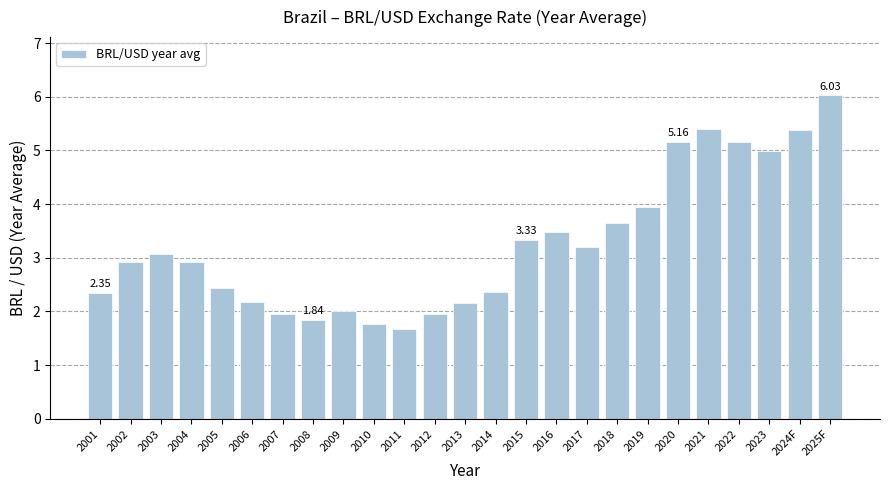

What is the sum of the values at 2007 and 2002?

4.9